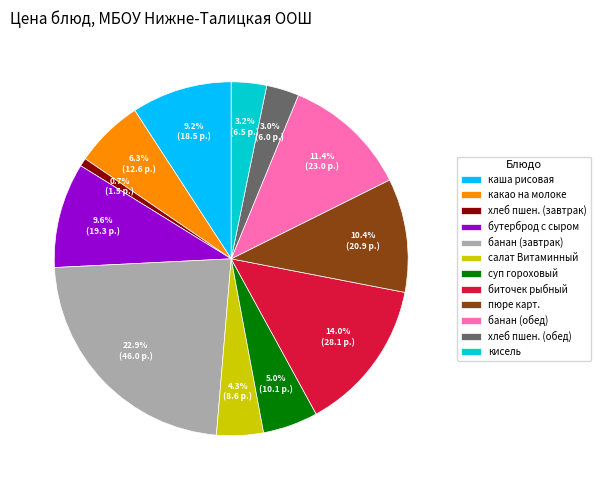

To the nearest percent, what is the difference between the largest and smallest slice percentages?

22%